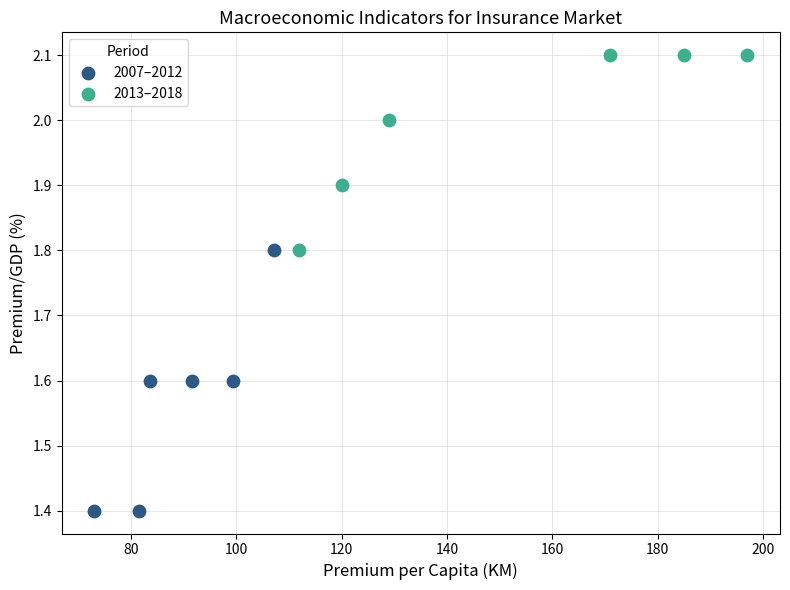

Which series has the widest spread of Y values?

2007–2012